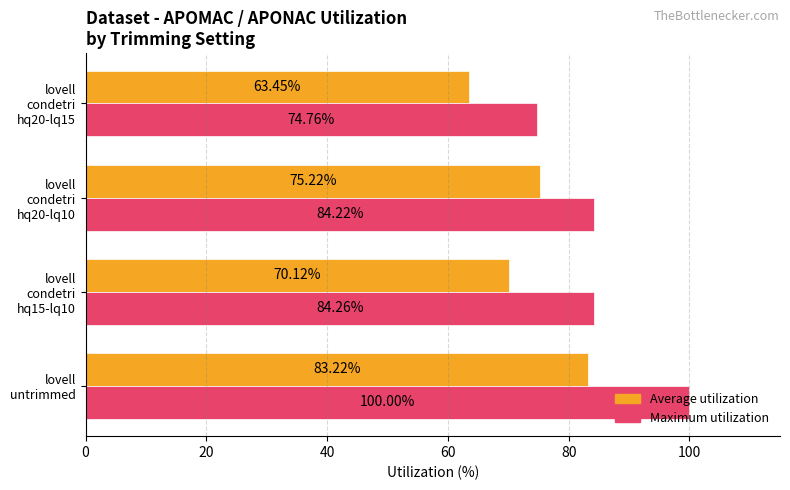

What is the greatest value displayed?

100.0